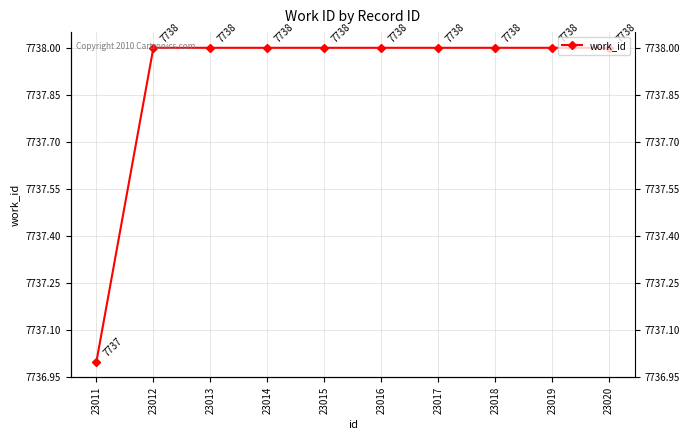

What is the value of the 5th point from the left?

7738